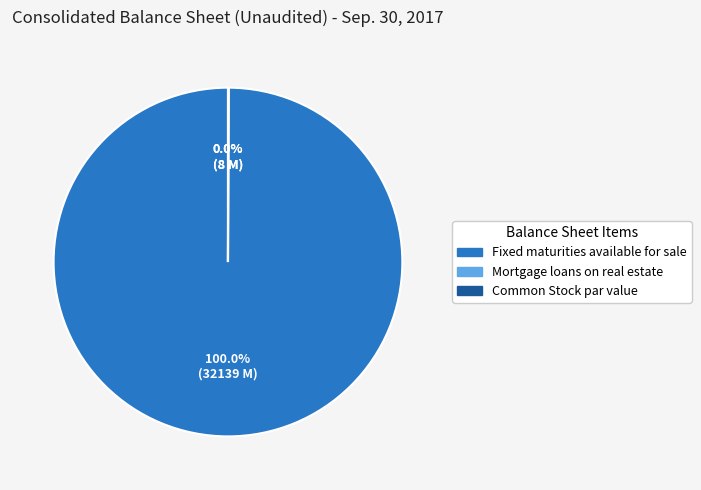

Which category accounts for the majority?

Fixed maturities available for sale